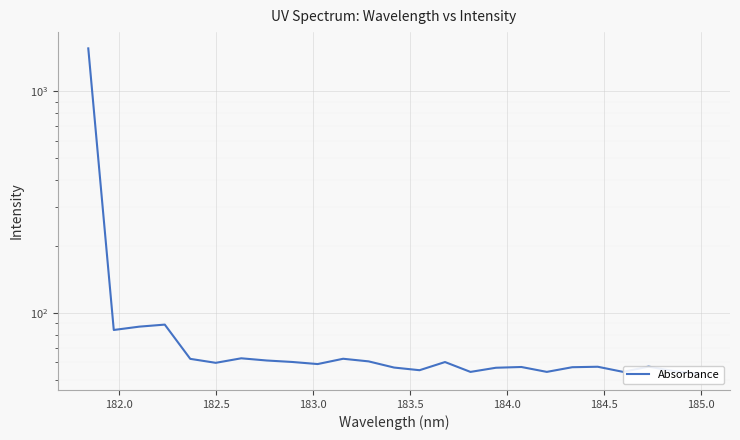

How many points are higher than both their immediate neighbors (excluding endpoints)?

7